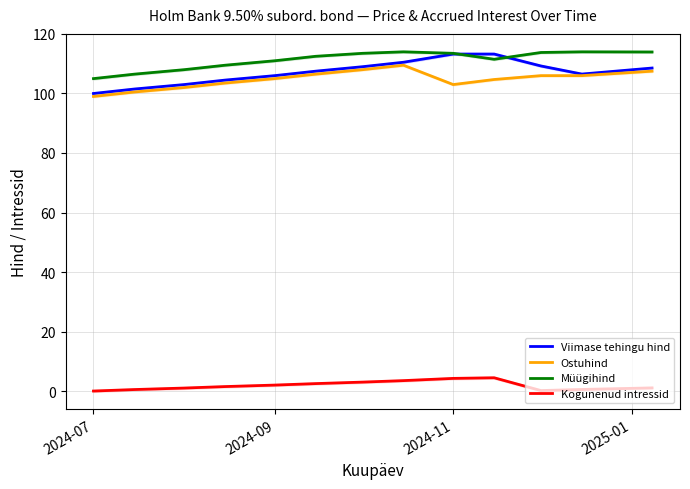

Which series has the widest spread of values?

Viimase tehingu hind